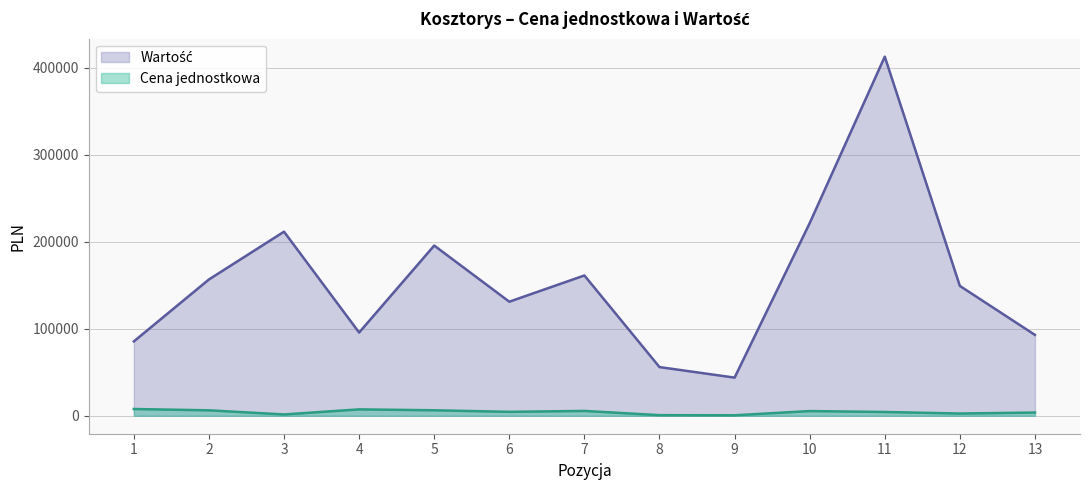

List the labels in order of Wartość value, largest first.

11, 10, 3, 5, 7, 2, 12, 6, 4, 13, 1, 8, 9